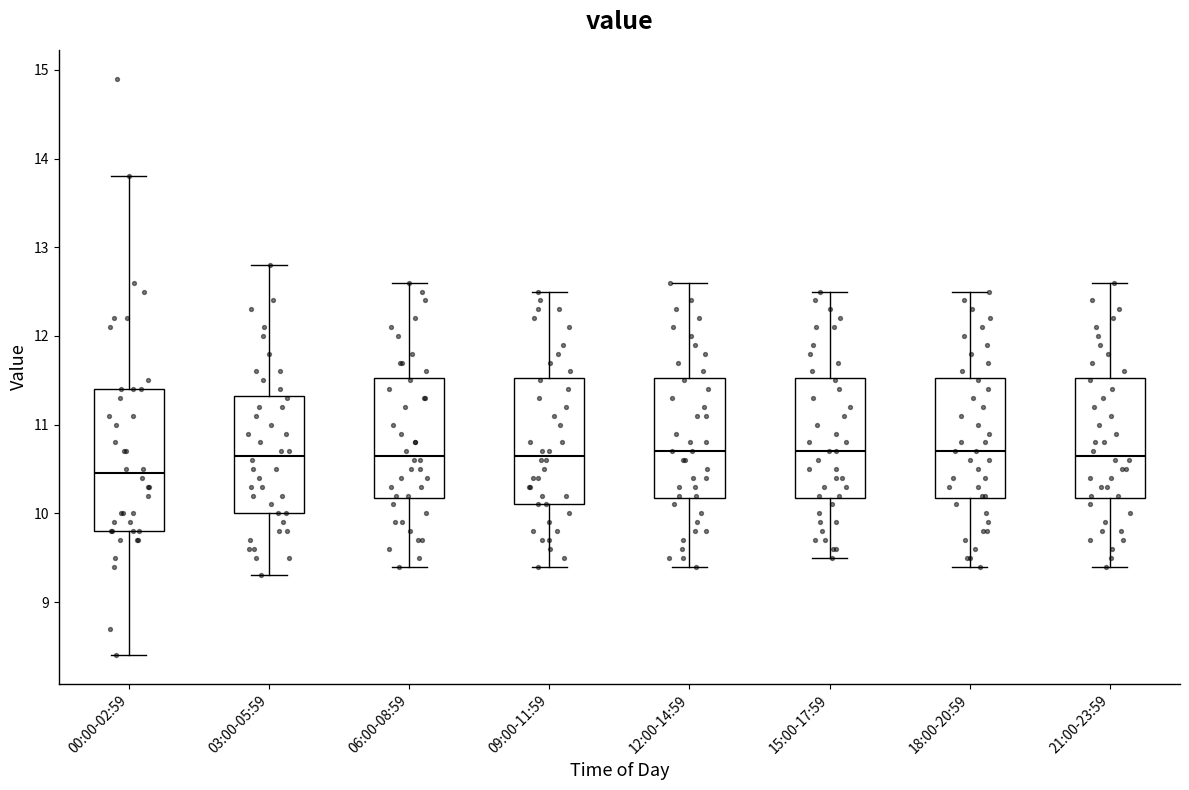

Where is the lower edge of the box for 06:00-08:59 on the y-axis? The values are not printed on the chart, so give them approximately, as read against the axis.

10.2